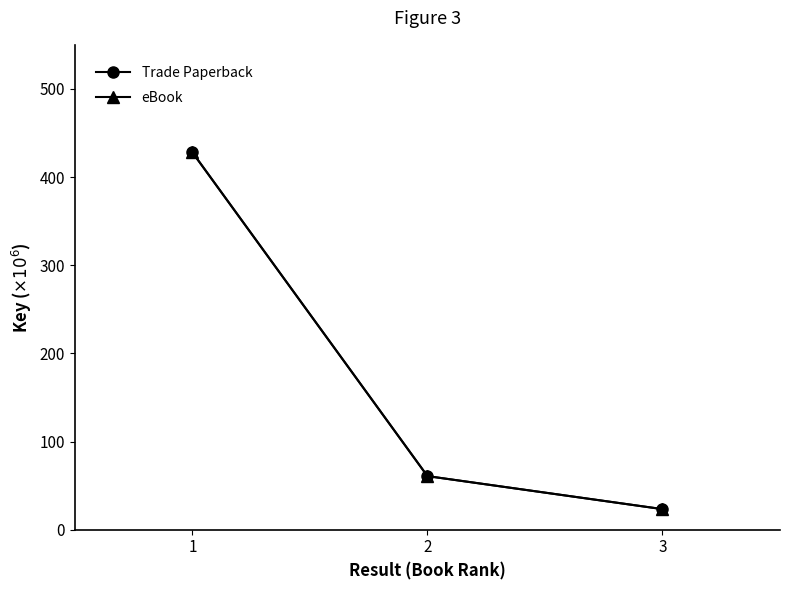

At 1, list the series in order from smallest to largest.

Trade Paperback, eBook